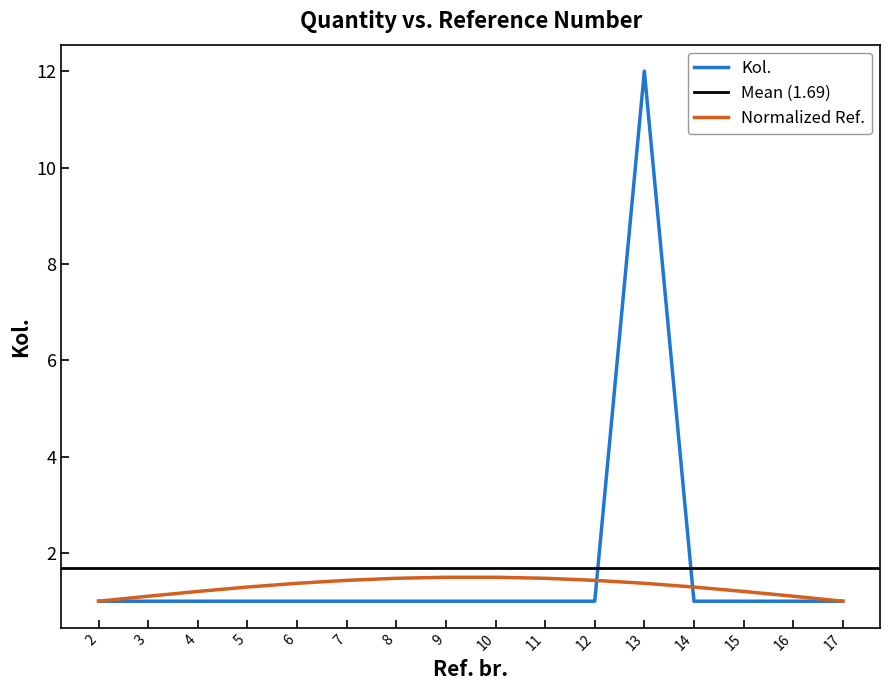

Between 5 and 10, which is larger?

5